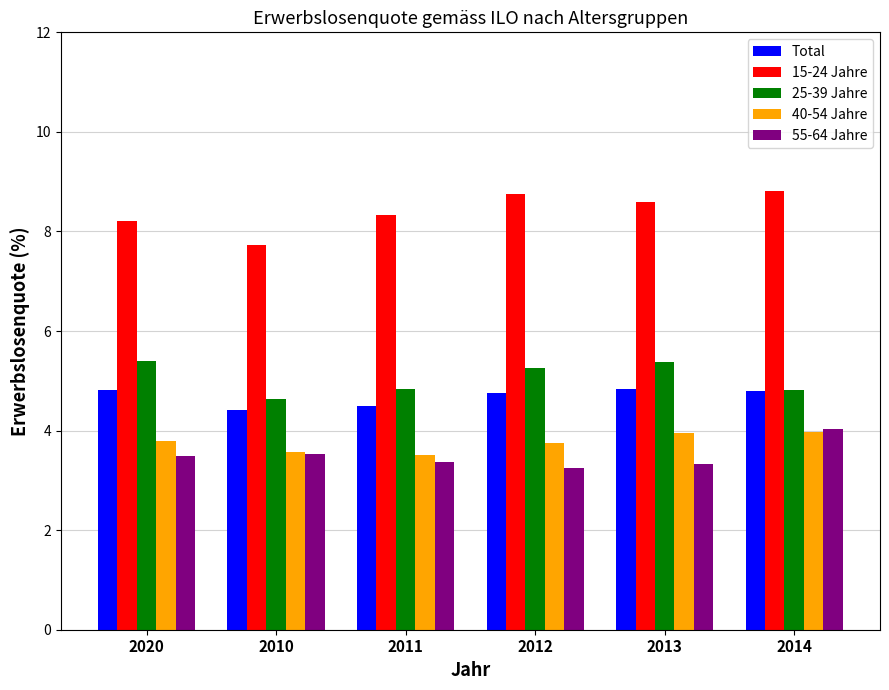

Count the number of categories in the chart.

6